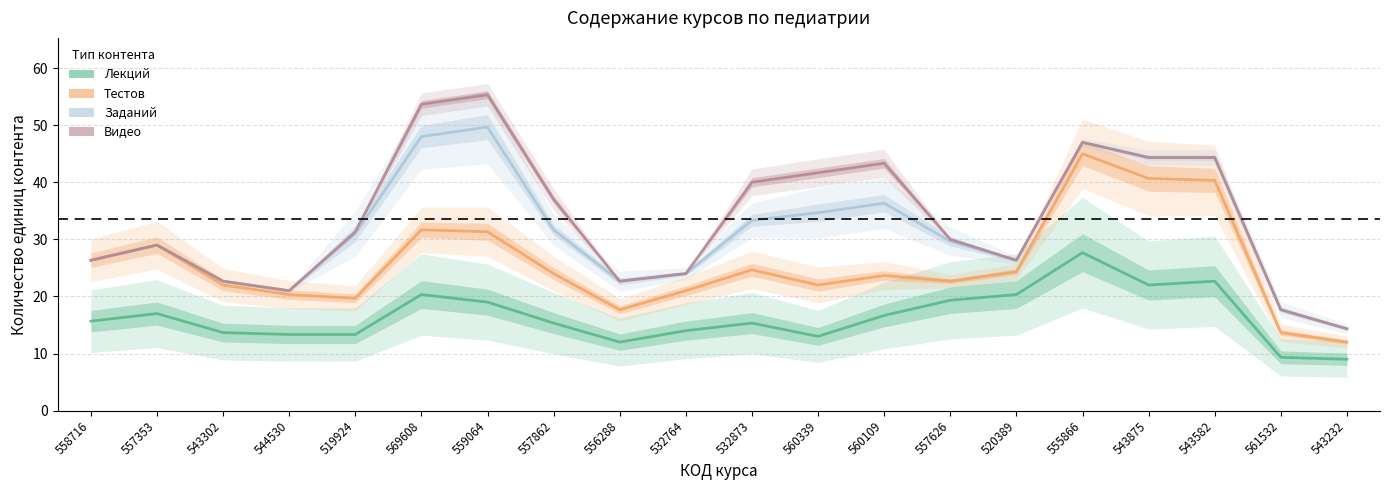

What is the value of the Тестов point at the 12th from the left?

22.0